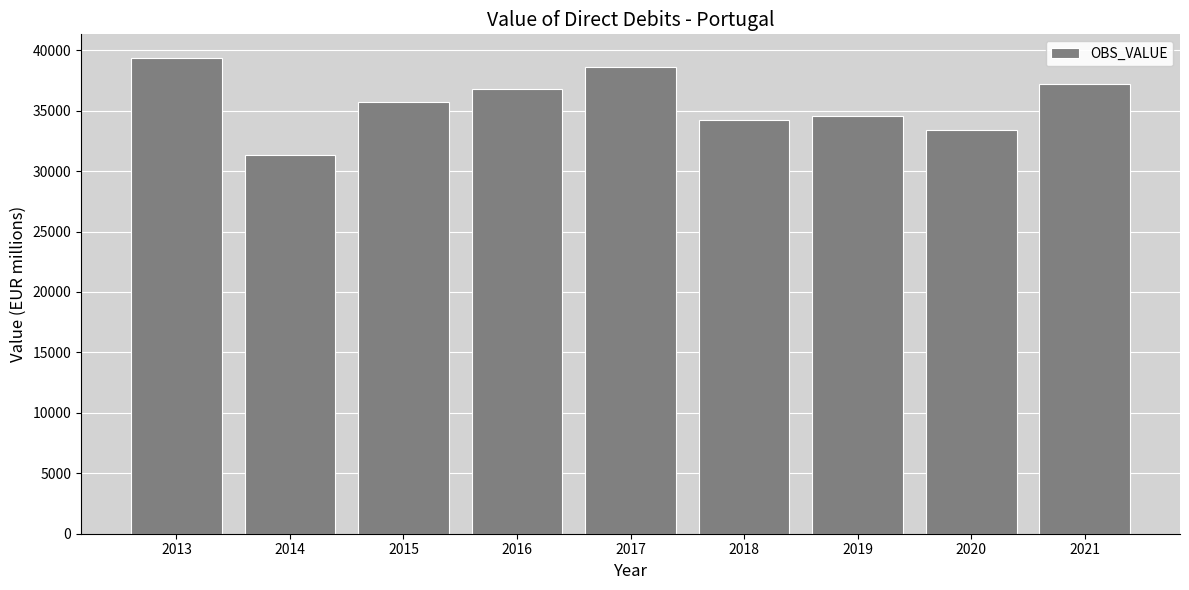

What is the difference between the maximum and minimum values?

8031.9